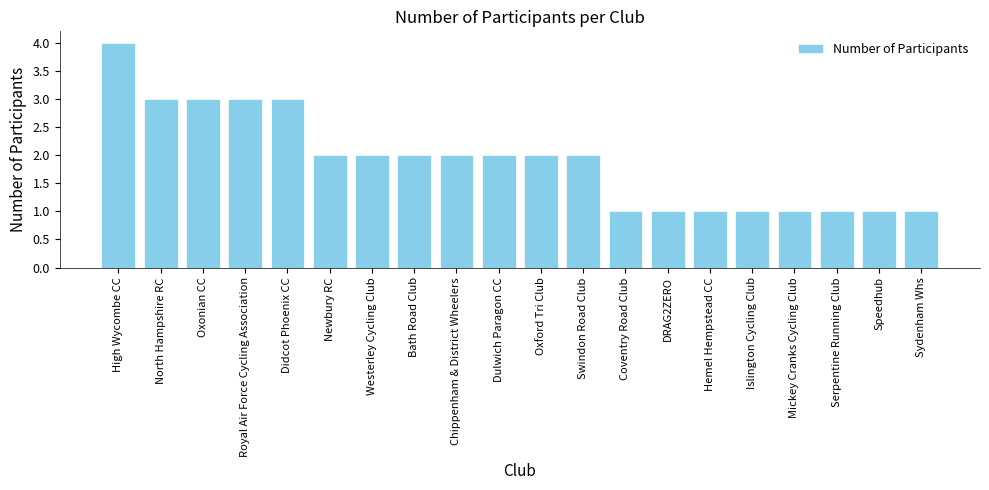

Reading left to right, what are all the values shown in this chart?

High Wycombe CC=4	North Hampshire RC=3	Oxonian CC=3	Royal Air Force Cycling Association=3	Didcot Phoenix CC=3	Newbury RC=2	Westerley Cycling Club=2	Bath Road Club=2	Chippenham & District Wheelers=2	Dulwich Paragon CC=2	Oxford Tri Club=2	Swindon Road Club=2	Coventry Road Club=1	DRAG2ZERO=1	Hemel Hempstead CC=1	Islington Cycling Club=1	Mickey Cranks Cycling Club=1	Serpentine Running Club=1	Speedhub=1	Sydenham Whs=1